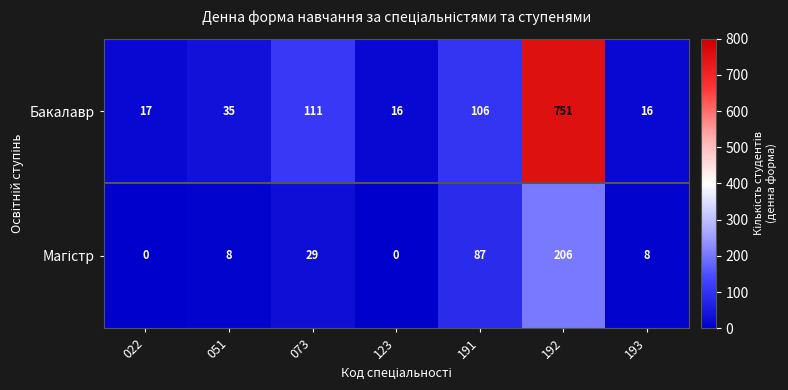

What is the difference between the maximum and minimum values in the Бакалавр series?

735